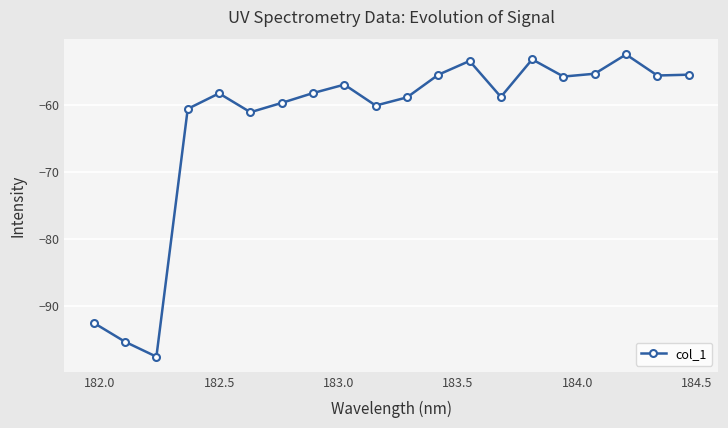

How many interior local peaks (higher than both neighbors) does the data have?

5